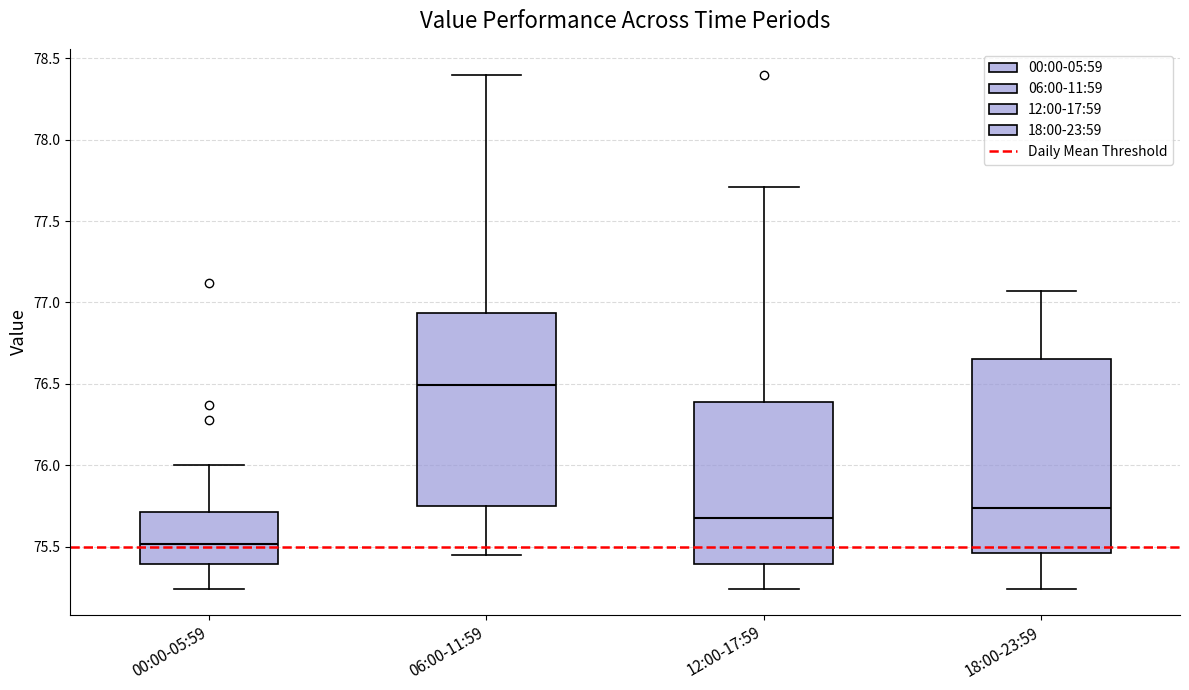

Which box's median line is the lowest?

00:00-05:59